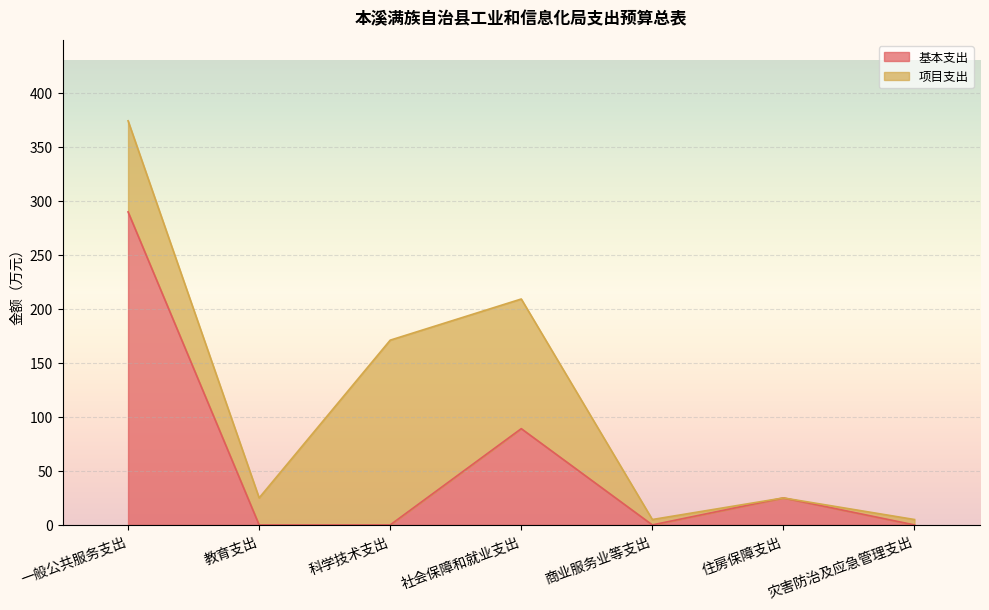

What is the difference between the values at 社会保障和就业支出 and 灾害防治及应急管理支出?

89.1